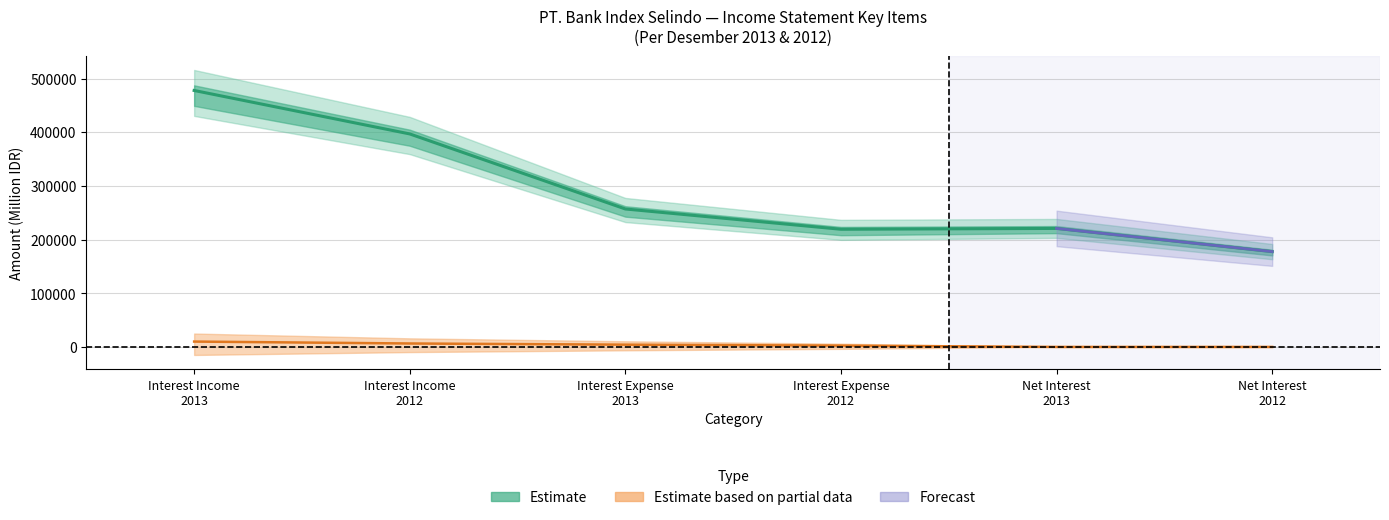

Is the value of Net Interest Income Dec 2013 at Rupiah greater than the value of Interest Income (Bank Dec 2012) at Total?

No